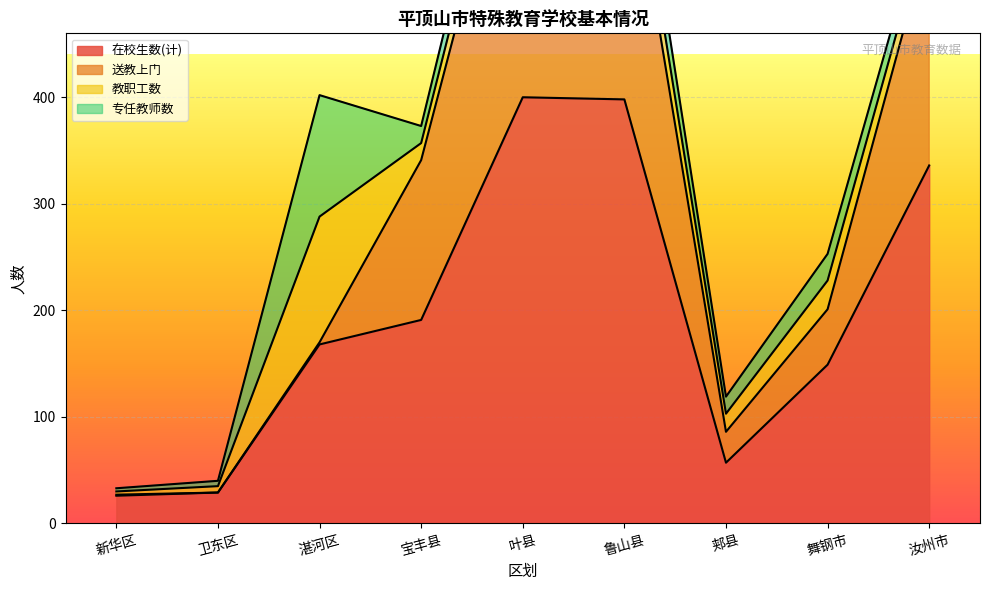

The value of 在校生数(计) at 汝州市 is 336. True or false?

True